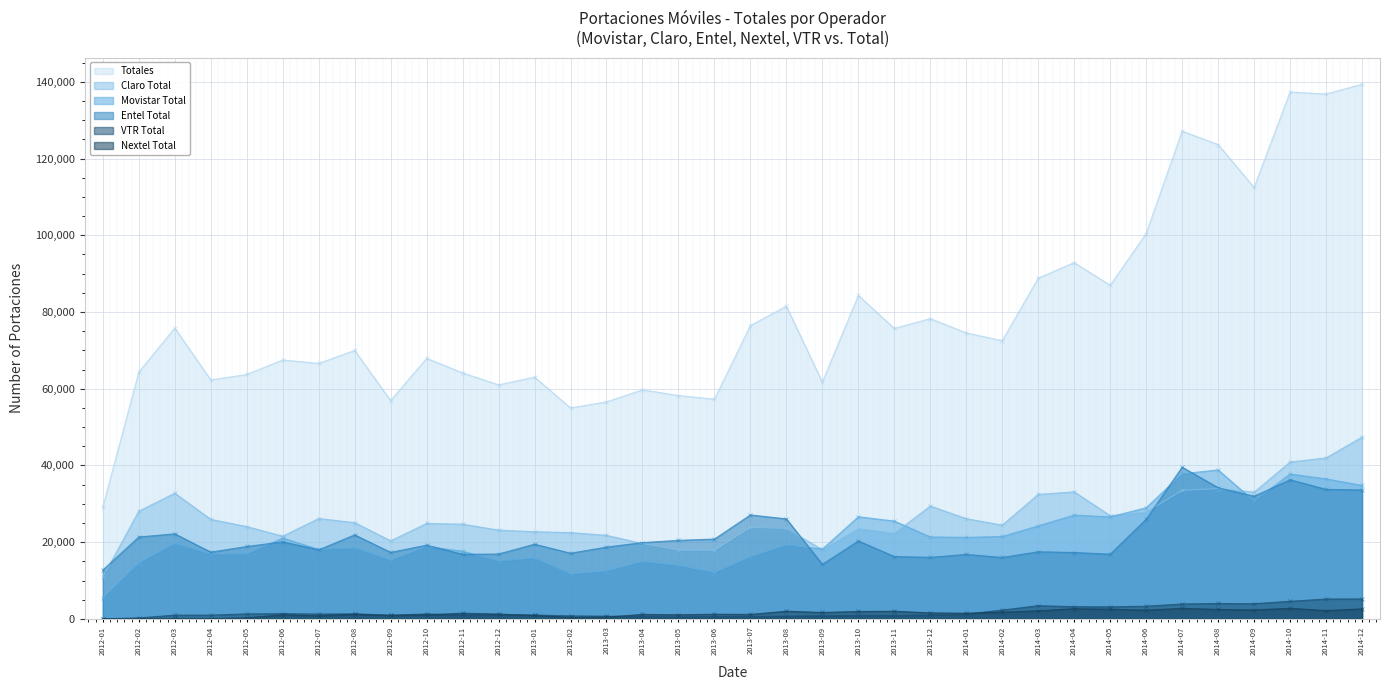

Where does the Nextel Total series first go above 1463?

2013-08